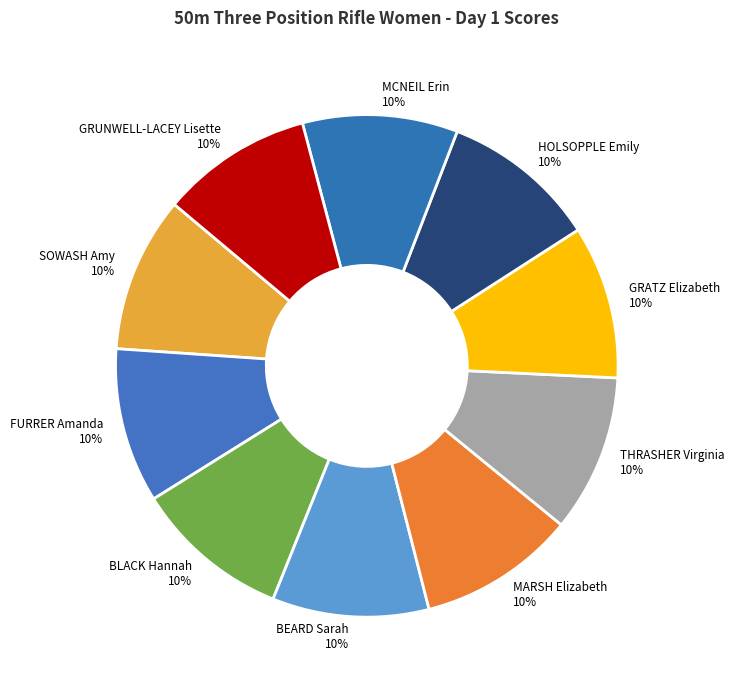

Approximately how many times larger is the value at HOLSOPPLE Emily compared to BLACK Hannah?

1.0